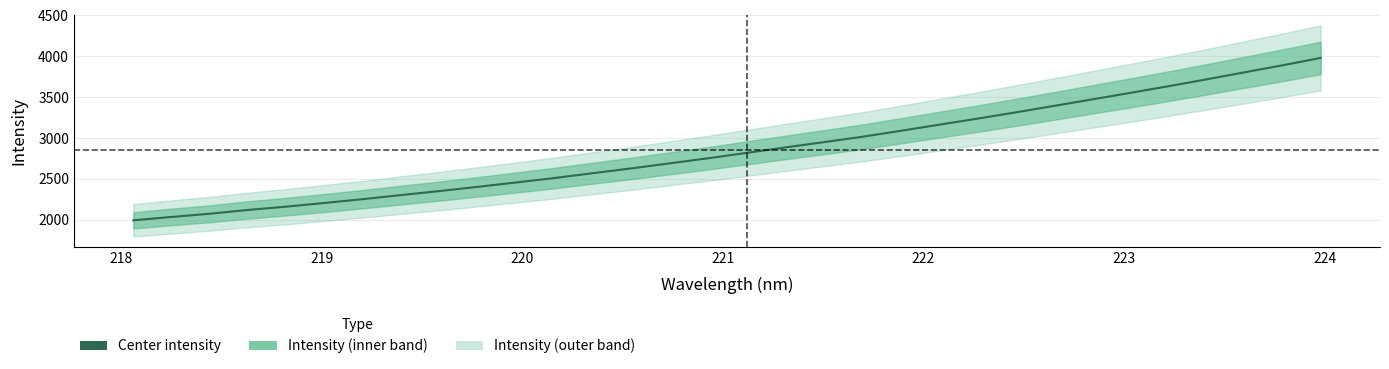

True or false: there are more than 2 points higher than both neighbors.

False